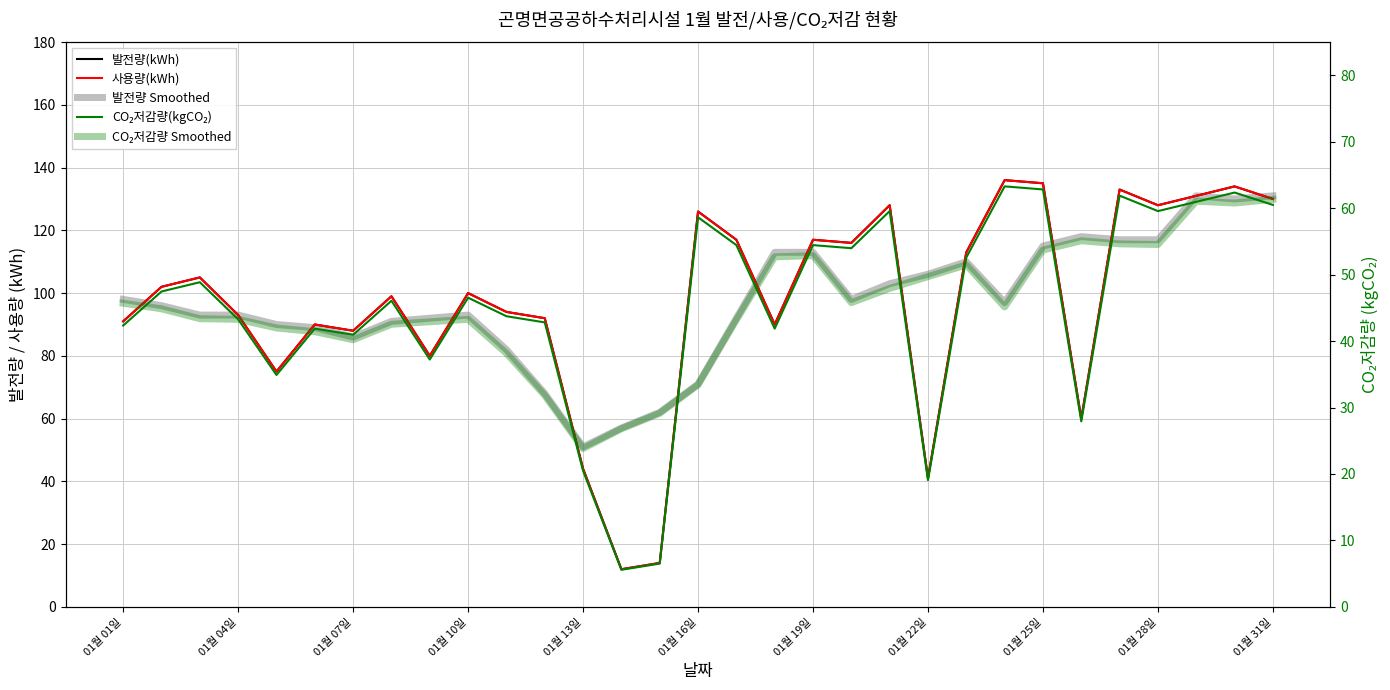

Does the chart have visible grid lines?

Yes